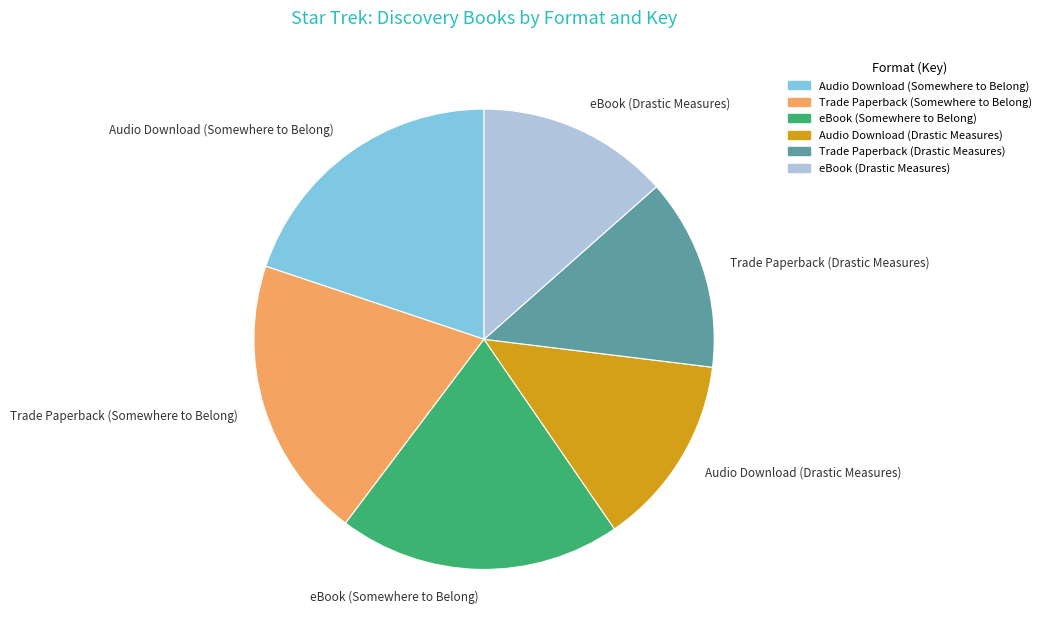

Combined, do Audio Download (Drastic Measures) and eBook (Drastic Measures) account for over 50%?

No